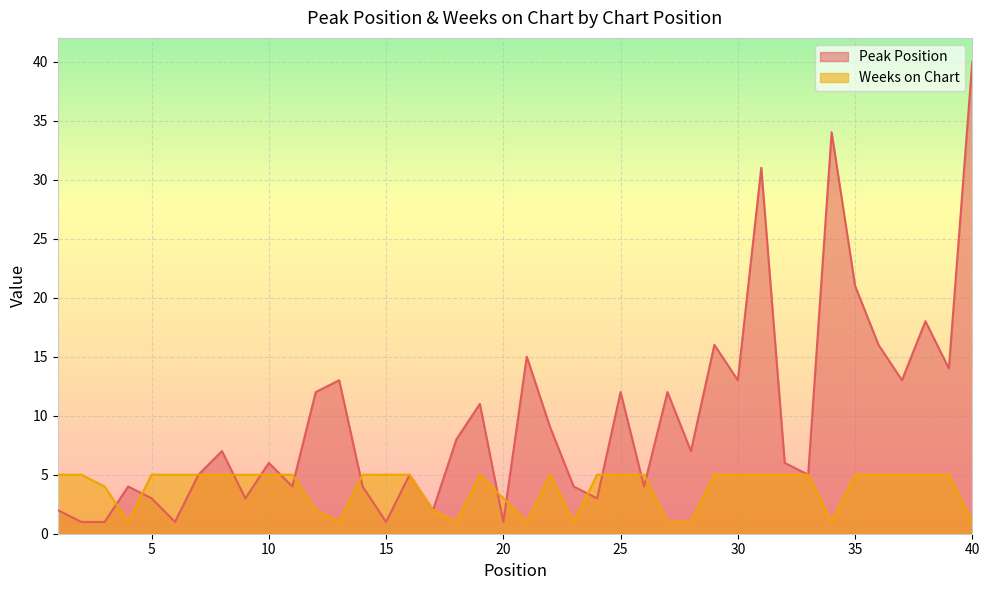

What is the maximum value shown in the chart?

40